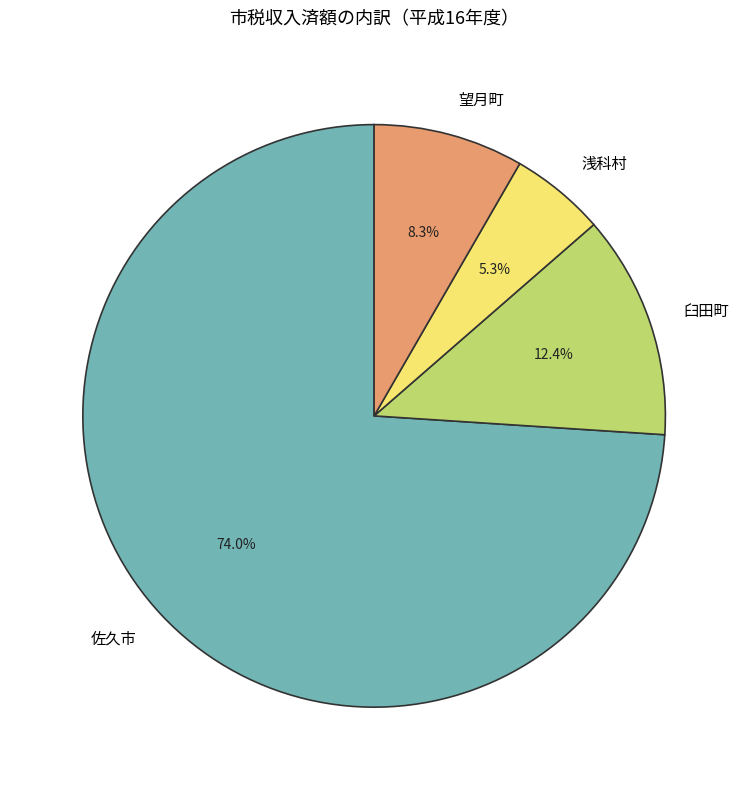

To the nearest percent, what is the average slice percentage?

25%